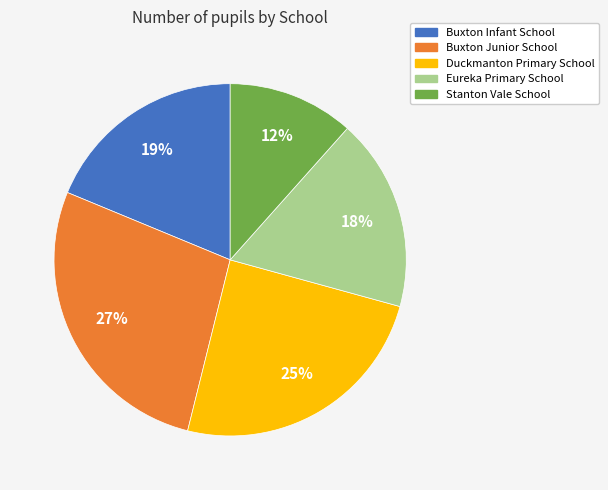

Is it true that Buxton Infant School is 8% of the pie?

False